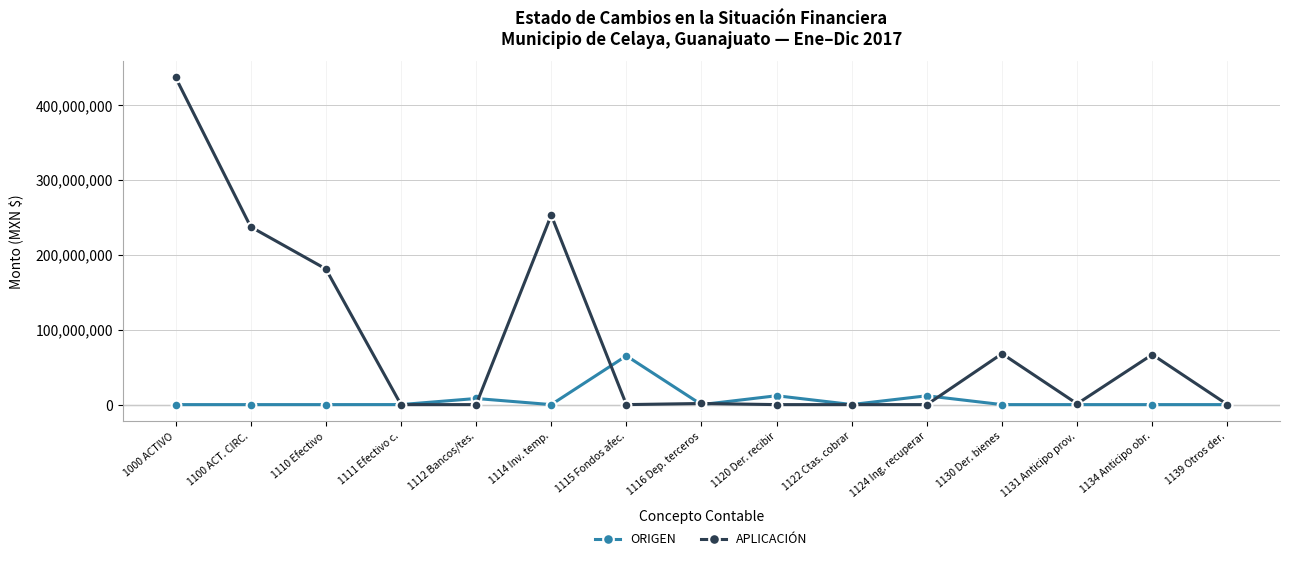

Which series has the largest total across all categories?

APLICACIÓN